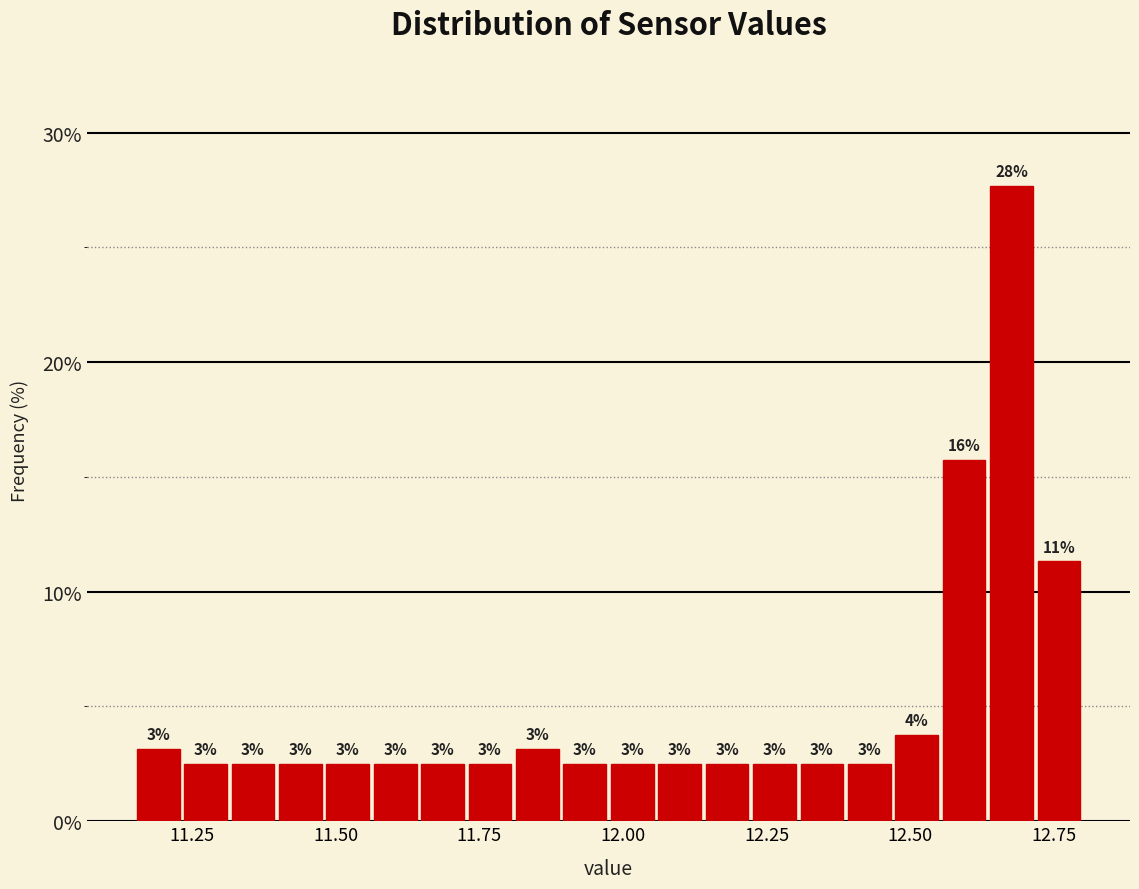

Read against the x-axis, roughly where is the centre of the tallest bar?

12.70